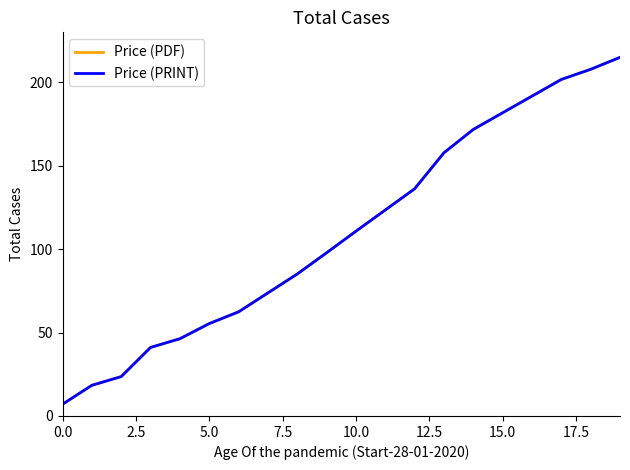

At how many categories does at least one series exceed 80?

12